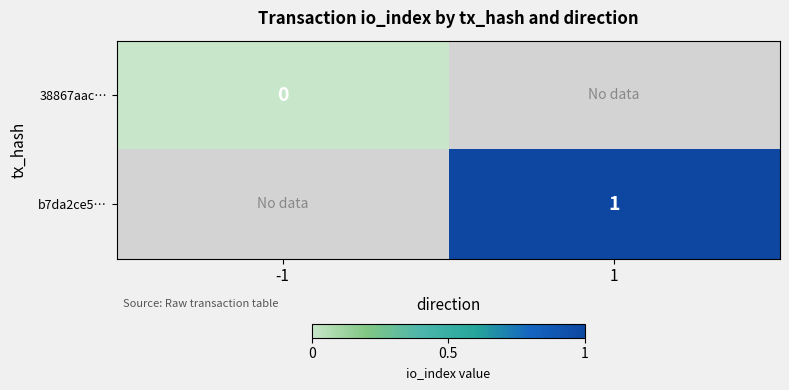

Which category has the highest value across all series?

1